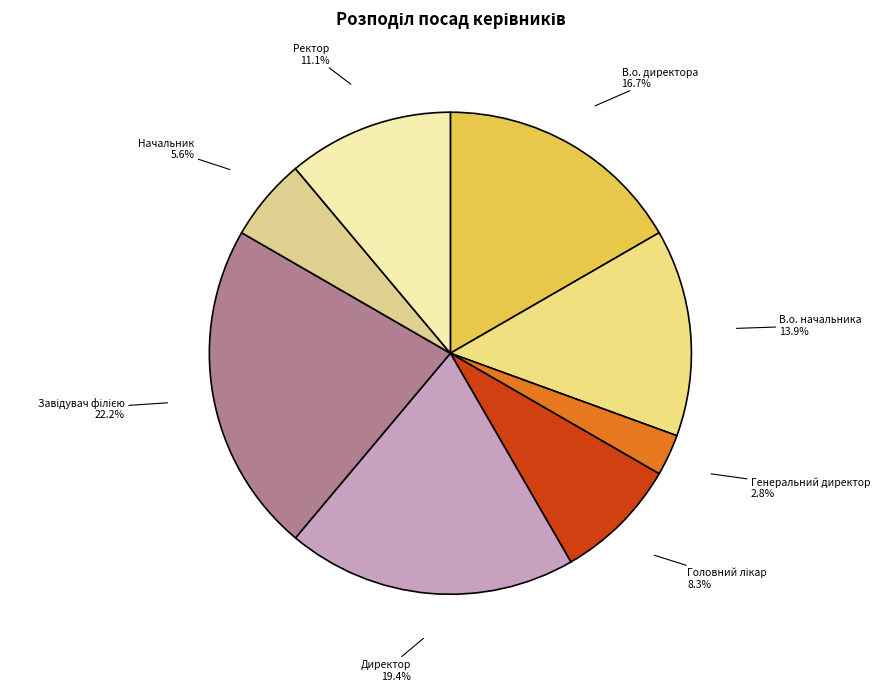

To the nearest percent, what portion does В.о. директора represent?

17%